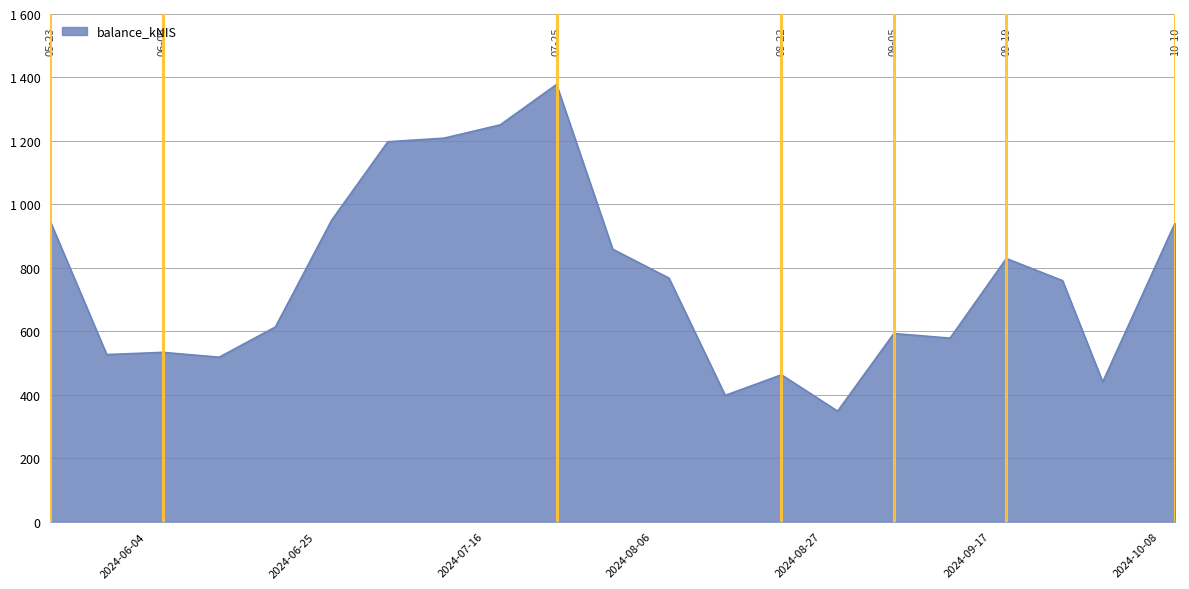

What is the greatest value displayed?

1377.9